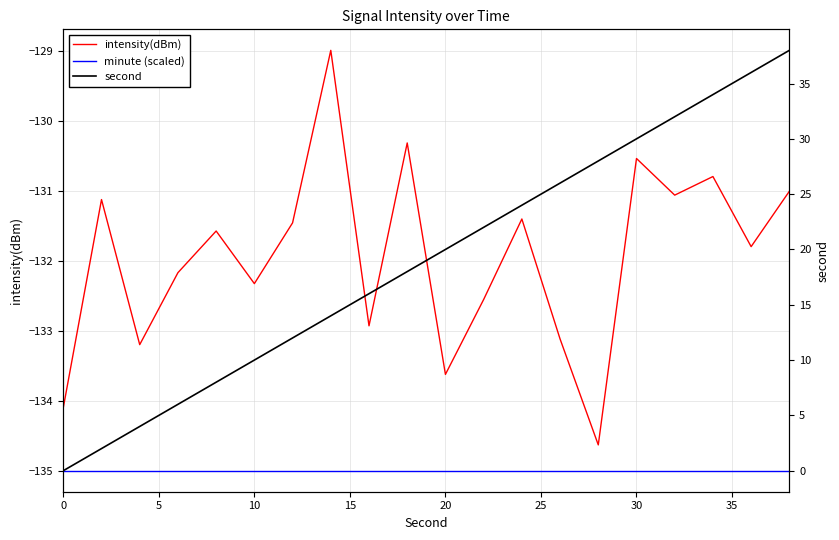

Rank the series by their maximum value, from highest to lowest.

second, intensity(dBm), minute (scaled)